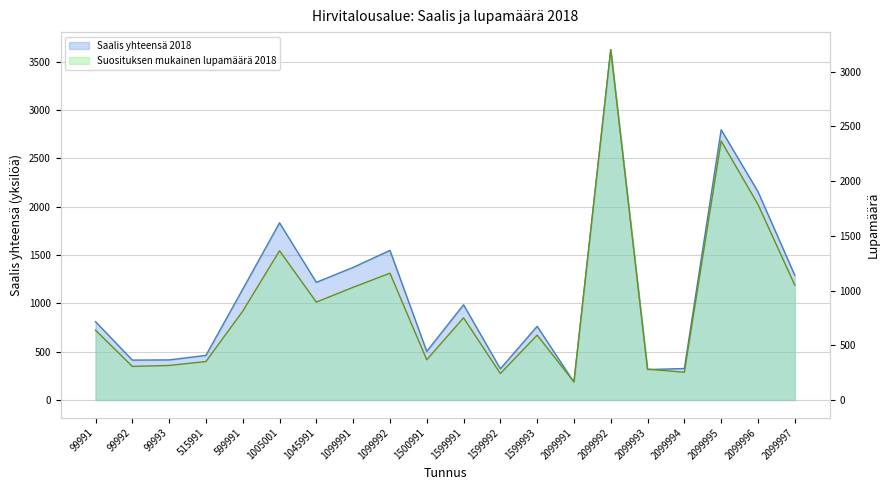

List the labels in order of Saalis yhteensä 2018 value, smallest first.

2099991, 2099993, 1599992, 2099994, 99992, 99993, 515991, 1500991, 1599993, 99991, 1599991, 599991, 1045991, 2099997, 1099991, 1099992, 1005001, 2099996, 2099995, 2099992